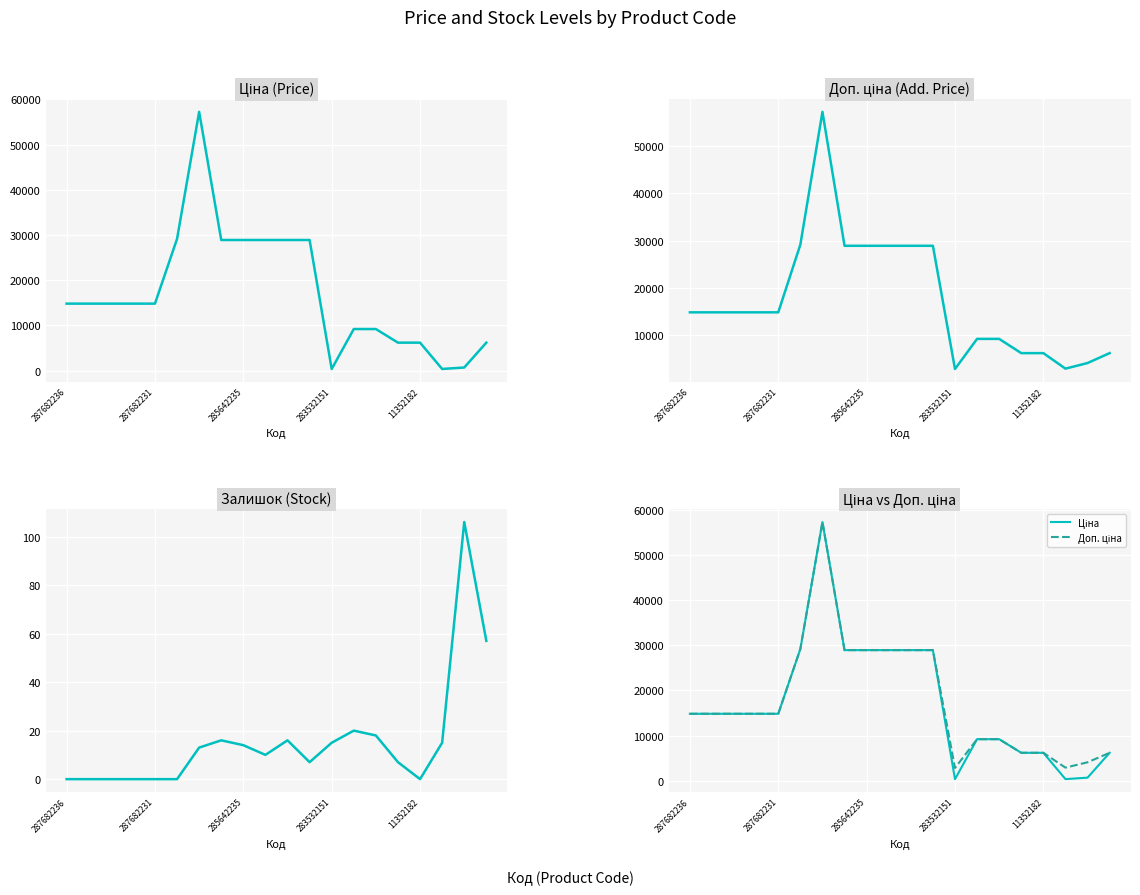

Where is the first local minimum for Ціна (Price)?

283532151